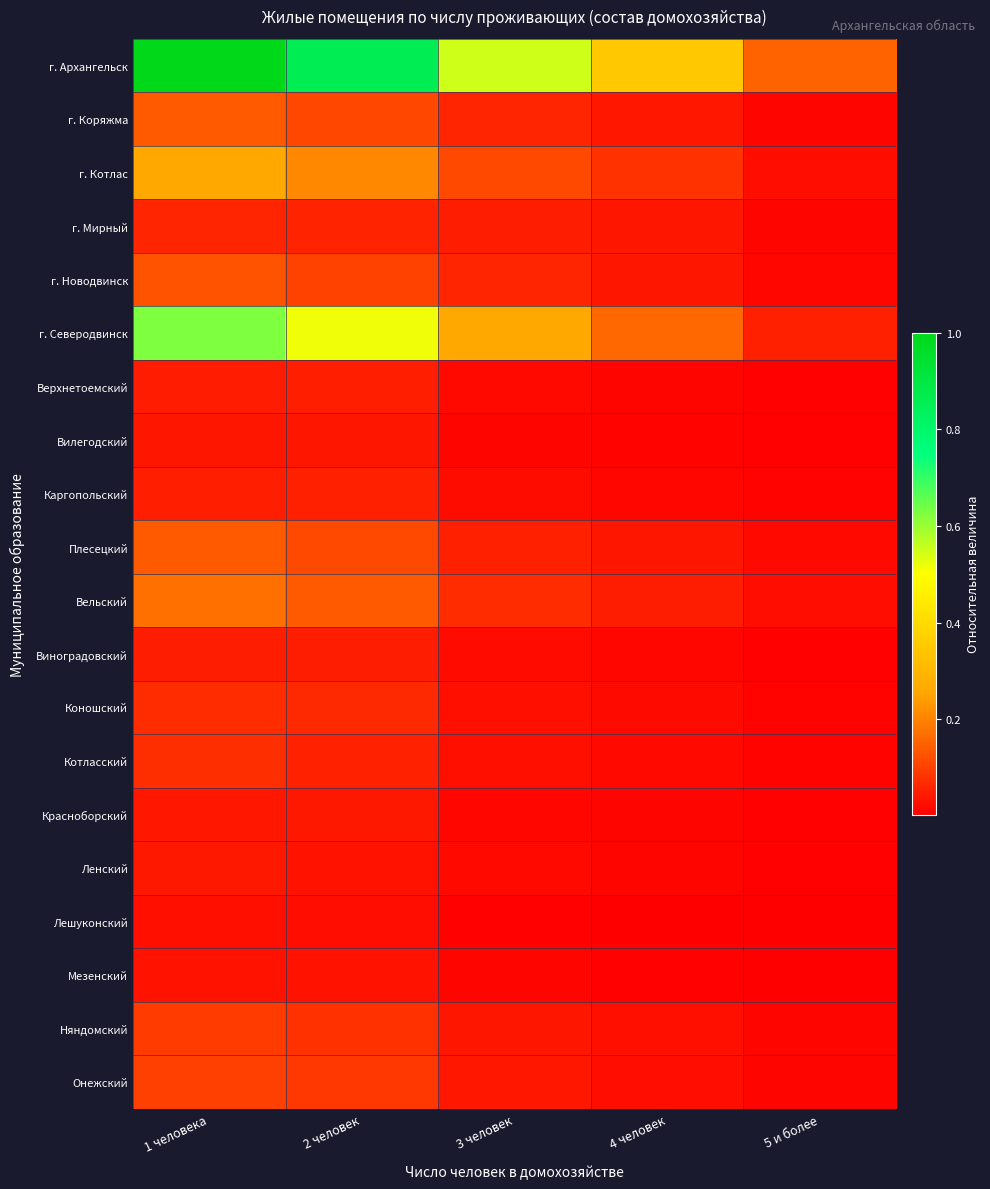

Reading left to right, list all the values displayed in this chart.

г. Архангельск: 1 человека=1.0	2 человек=0.9	3 человек=0.5	4 человек=0.3	5 и более=0.2
г. Коряжма: 1 человека=0.1	2 человек=0.1	3 человек=0.1	4 человек=0.0	5 и более=0.0
г. Котлас: 1 человека=0.3	2 человек=0.2	3 человек=0.1	4 человек=0.1	5 и более=0.0
г. Мирный: 1 человека=0.1	2 человек=0.1	3 человек=0.0	4 человек=0.0	5 и более=0.0
г. Новодвинск: 1 человека=0.1	2 человек=0.1	3 человек=0.1	4 человек=0.0	5 и более=0.0
г. Северодвинск: 1 человека=0.6	2 человек=0.5	3 человек=0.3	4 человек=0.2	5 и более=0.1
Верхнетоемский: 1 человека=0.0	2 человек=0.1	3 человек=0.0	4 человек=0.0	5 и более=0.0
Вилегодский: 1 человека=0.0	2 человек=0.0	3 человек=0.0	4 человек=0.0	5 и более=0.0
Каргопольский: 1 человека=0.1	2 человек=0.1	3 человек=0.0	4 человек=0.0	5 и более=0.0
Плесецкий: 1 человека=0.1	2 человек=0.1	3 человек=0.1	4 человек=0.0	5 и более=0.0
Вельский: 1 человека=0.2	2 человек=0.1	3 человек=0.1	4 человек=0.0	5 и более=0.0
Виноградовский: 1 человека=0.0	2 человек=0.0	3 человек=0.0	4 человек=0.0	5 и более=0.0
Коношский: 1 человека=0.1	2 человек=0.1	3 человек=0.0	4 человек=0.0	5 и более=0.0
Котласский: 1 человека=0.1	2 человек=0.1	3 человек=0.0	4 человек=0.0	5 и более=0.0
Красноборский: 1 человека=0.0	2 человек=0.0	3 человек=0.0	4 человек=0.0	5 и более=0.0
Ленский: 1 человека=0.0	2 человек=0.0	3 человек=0.0	4 человек=0.0	5 и более=0.0
Лешуконский: 1 человека=0.0	2 человек=0.0	3 человек=0.0	4 человек=0.0	5 и более=0.0
Мезенский: 1 человека=0.0	2 человек=0.0	3 человек=0.0	4 человек=0.0	5 и более=0.0
Няндомский: 1 человека=0.1	2 человек=0.1	3 человек=0.0	4 человек=0.0	5 и более=0.0
Онежский: 1 человека=0.1	2 человек=0.1	3 человек=0.0	4 человек=0.0	5 и более=0.0